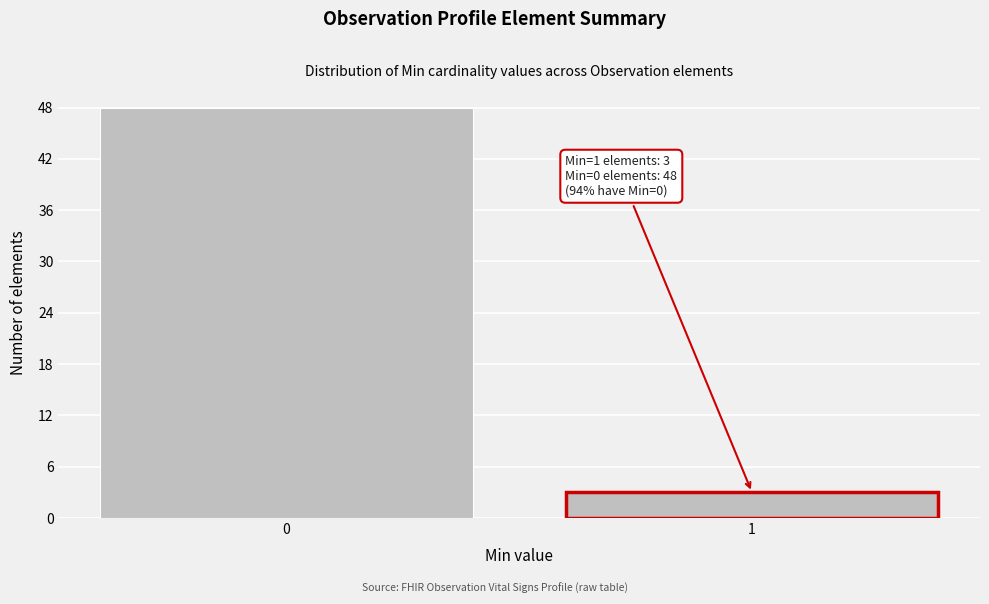

Reading left to right, list all the values displayed in this chart.

48	3